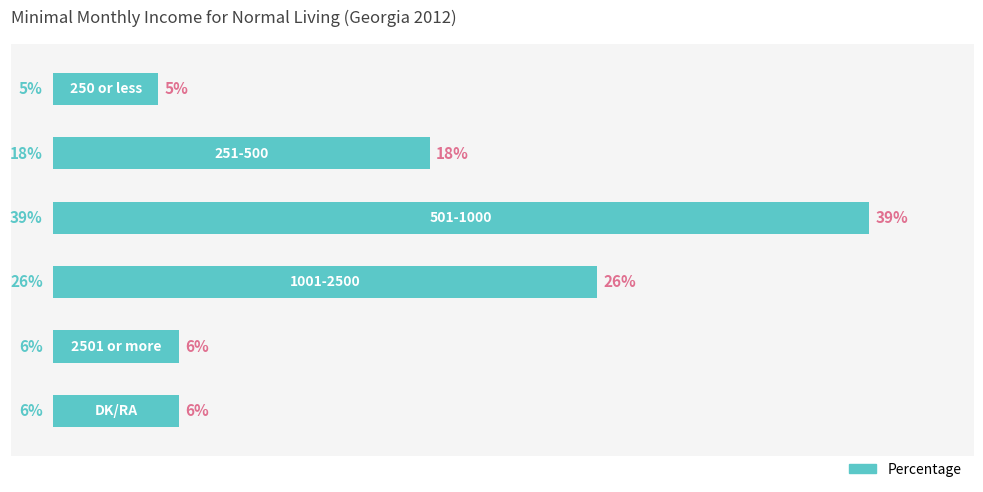

Does the chart contain any negative values?

No